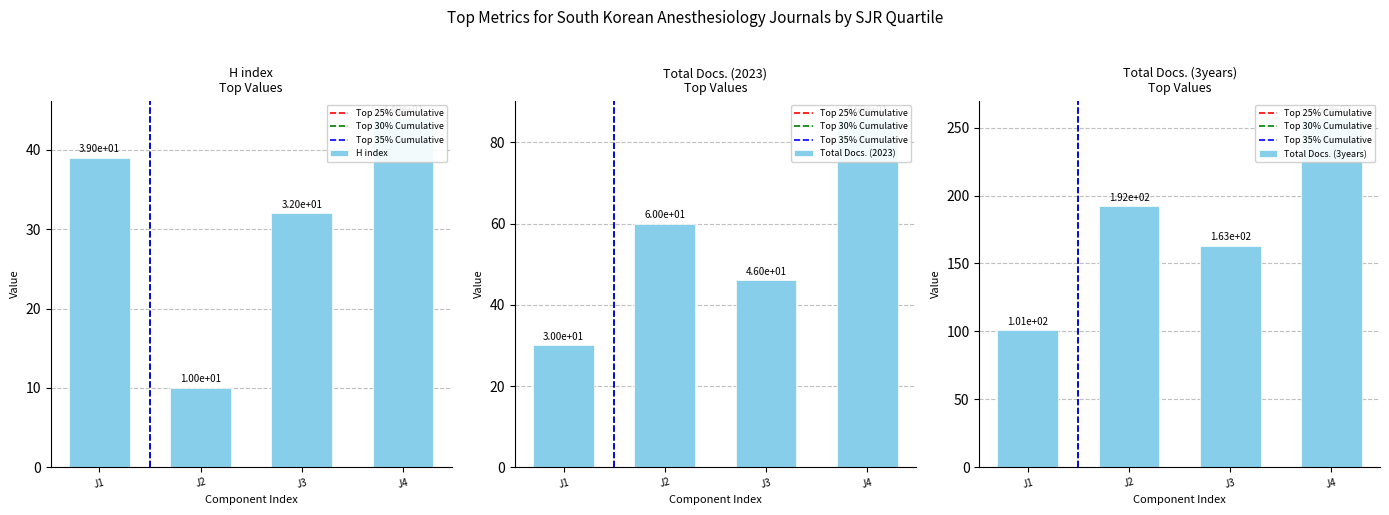

Are the bars grouped side by side (vs. stacked)?

Yes